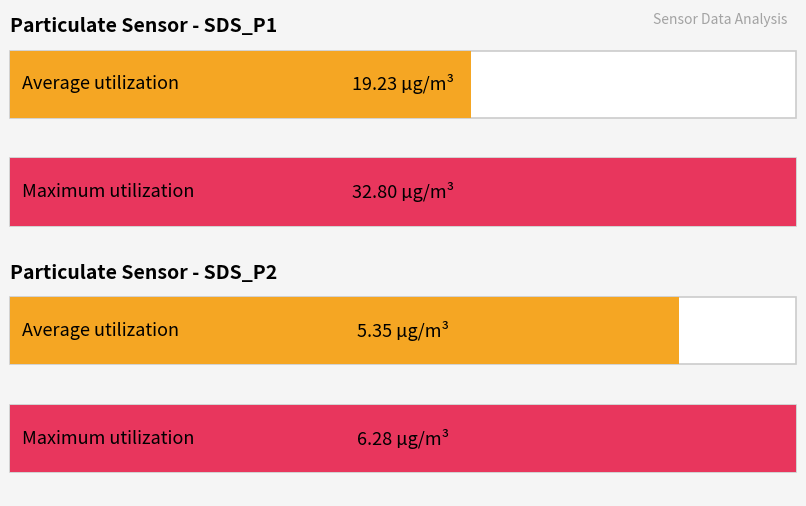

What is the difference between the maximum and minimum values in the Average utilization series?

13.9